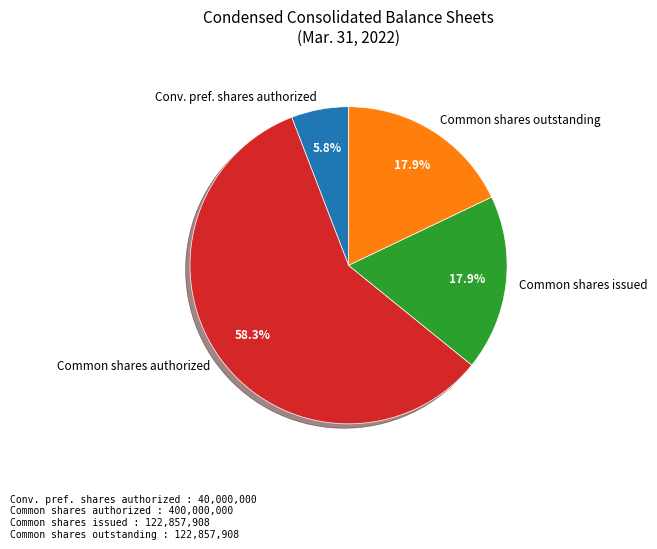

Which slice is the smallest?

Conv. pref. shares authorized